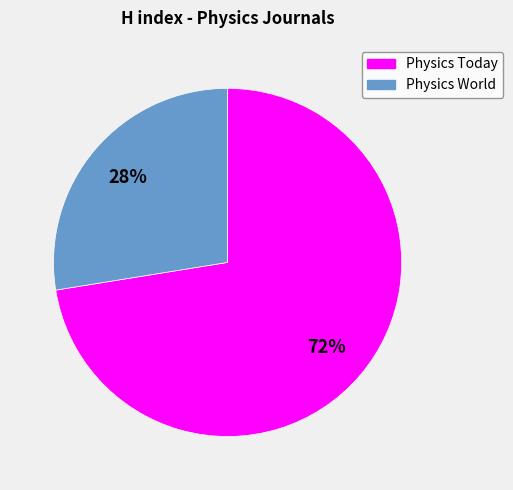

Combined, do Physics Today and Physics World account for over 50%?

Yes